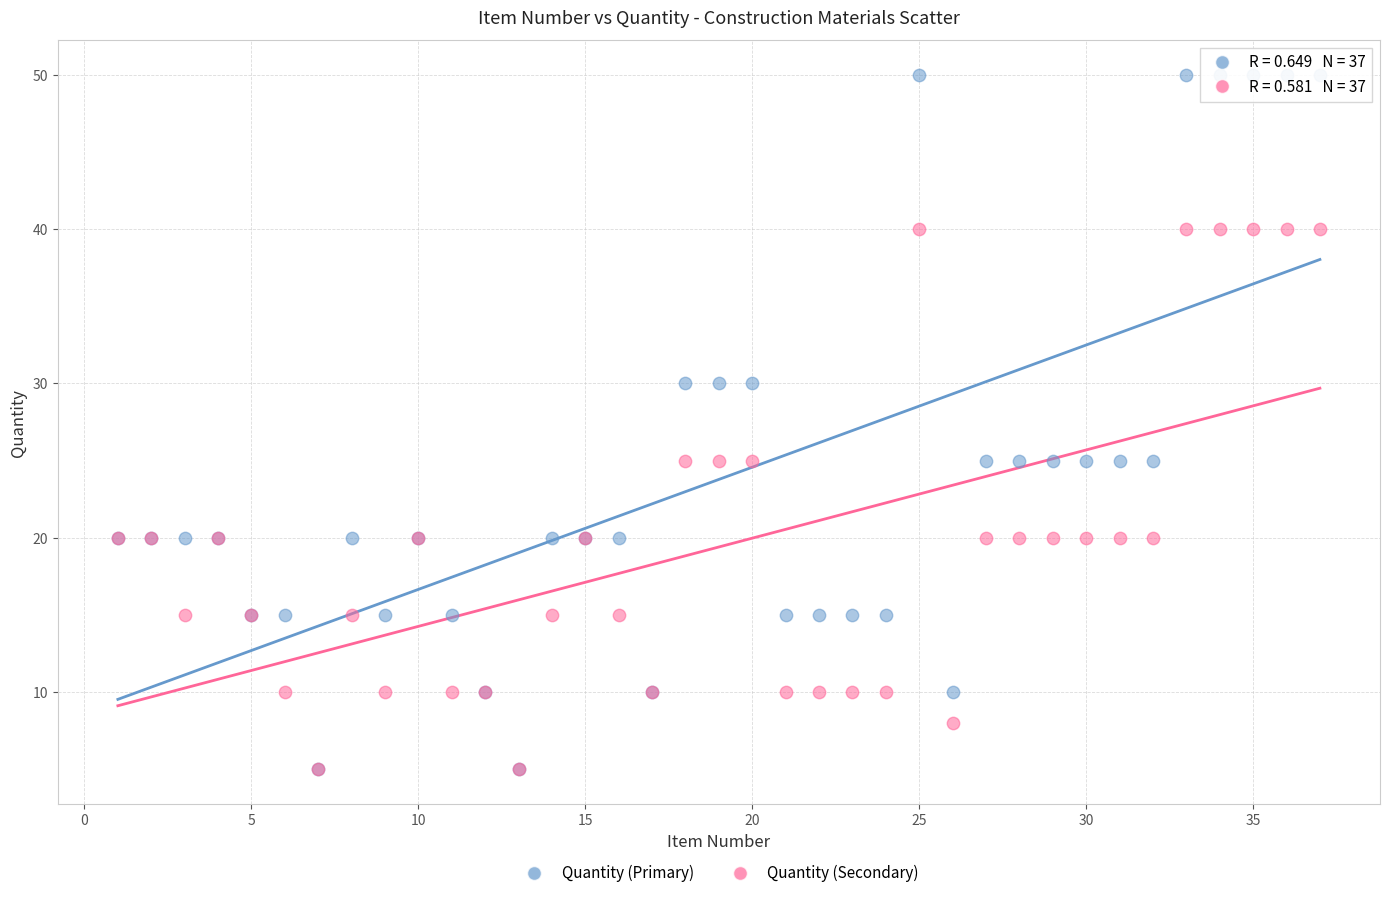

What are all the series names shown in the legend?

Quantity (Primary), Quantity (Secondary)